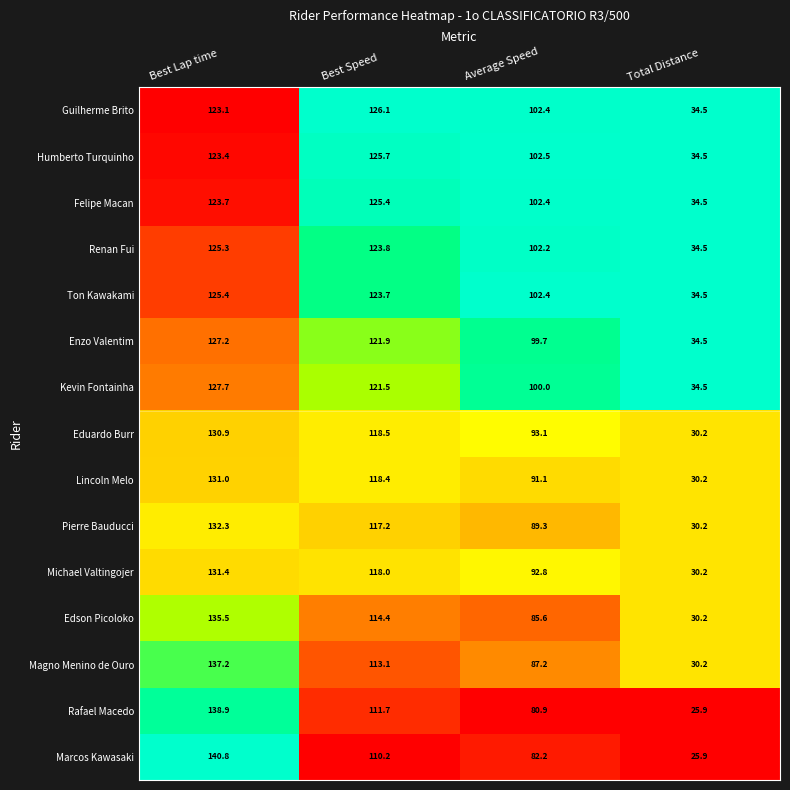

What is the difference between the maximum and minimum values in the Enzo Valentim series?

92.7